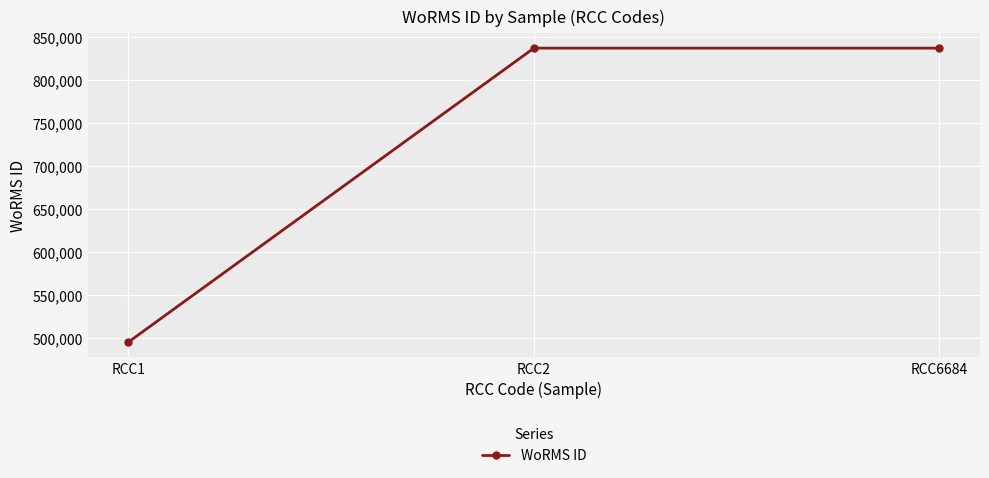

The chart shows a value of 837201 at RCC6684. True or false?

True